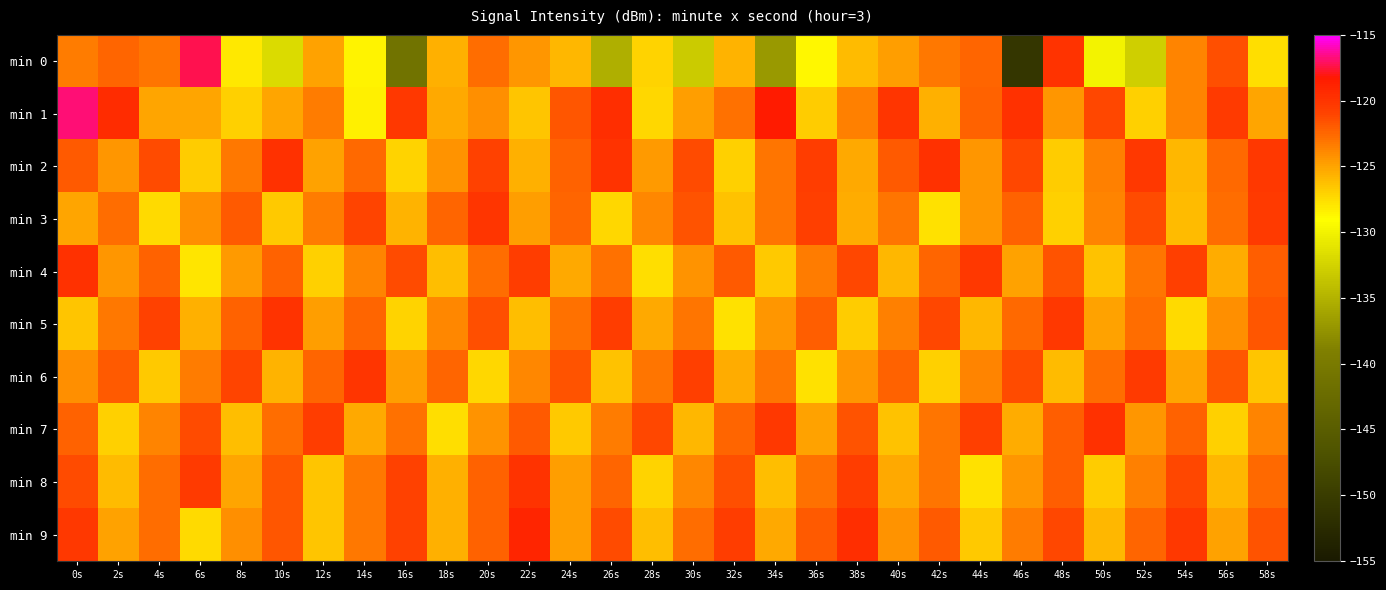

What is the total value across all series at 52s?

-1237.7